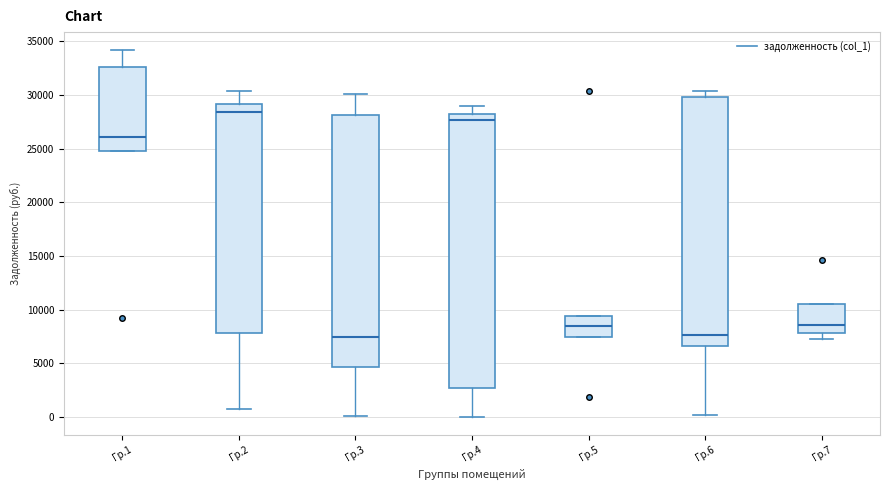

Which box's median line is the highest?

Гр.2